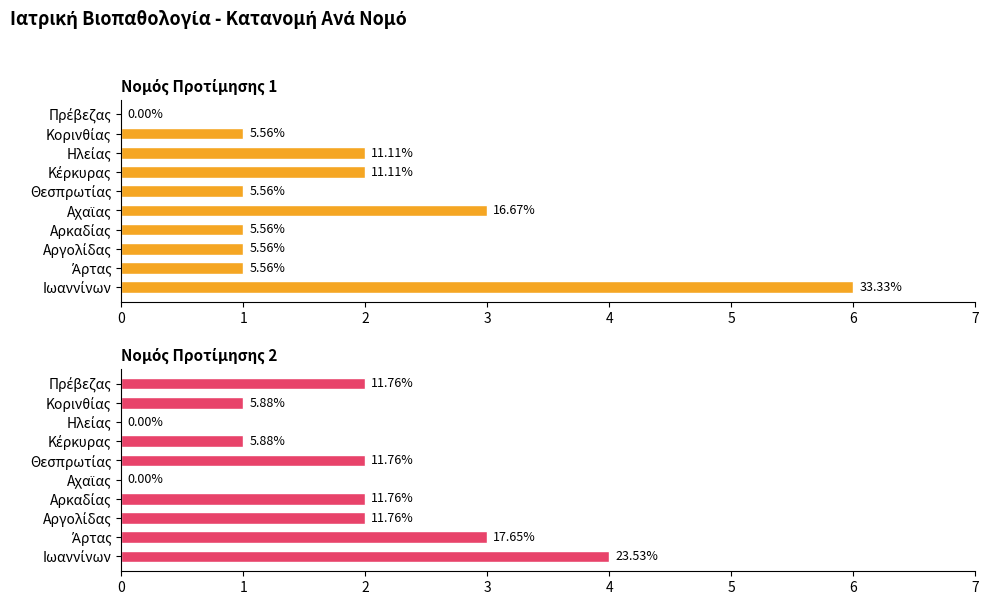

Which series has the widest spread of values?

Νομός Προτίμησης 1